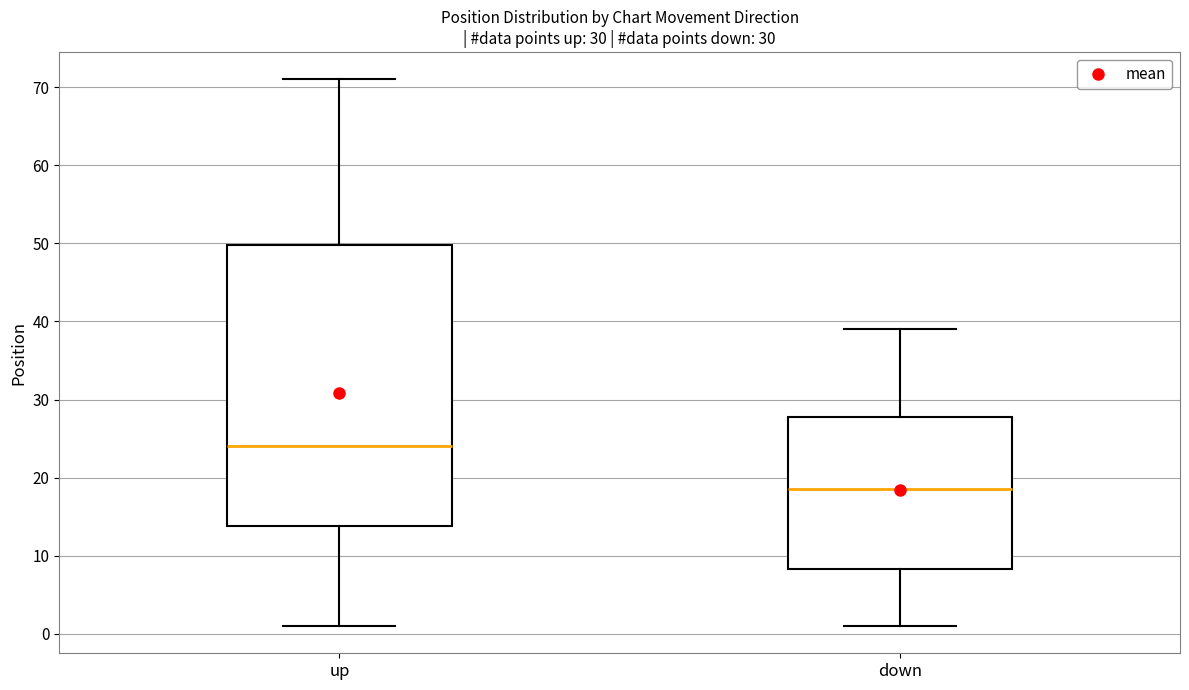

Which box's median line is the lowest?

down